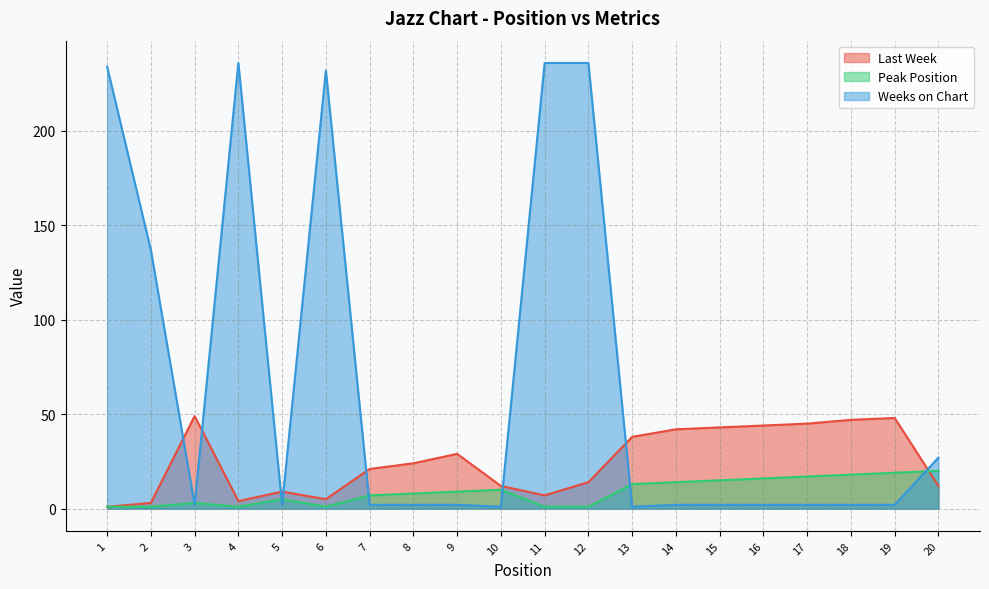

At how many categories does at least one series exceed 136?

6